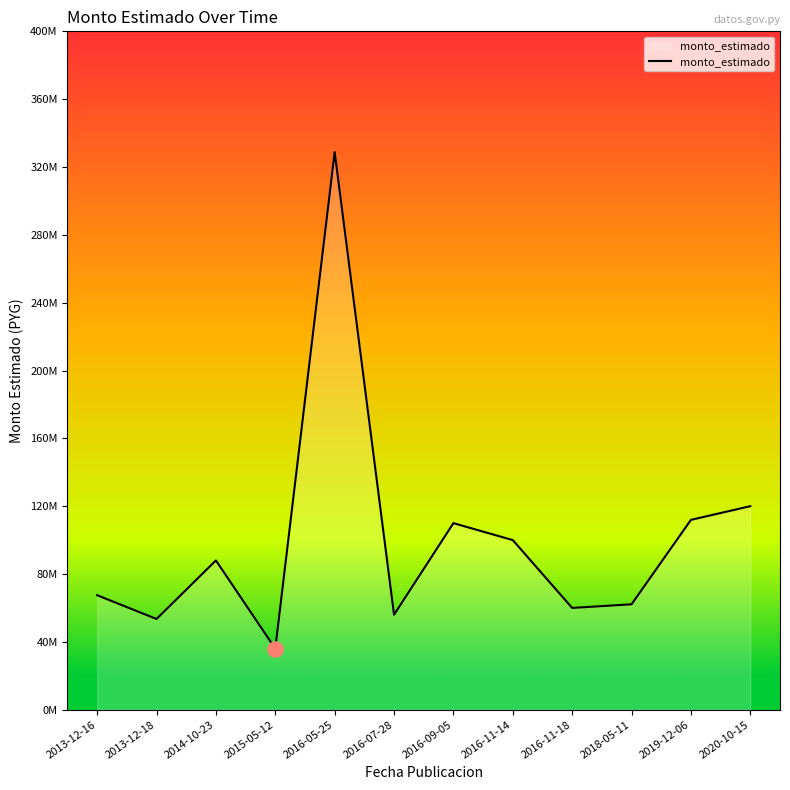

Between 2013-12-18 and 2016-05-25, which is larger?

2016-05-25